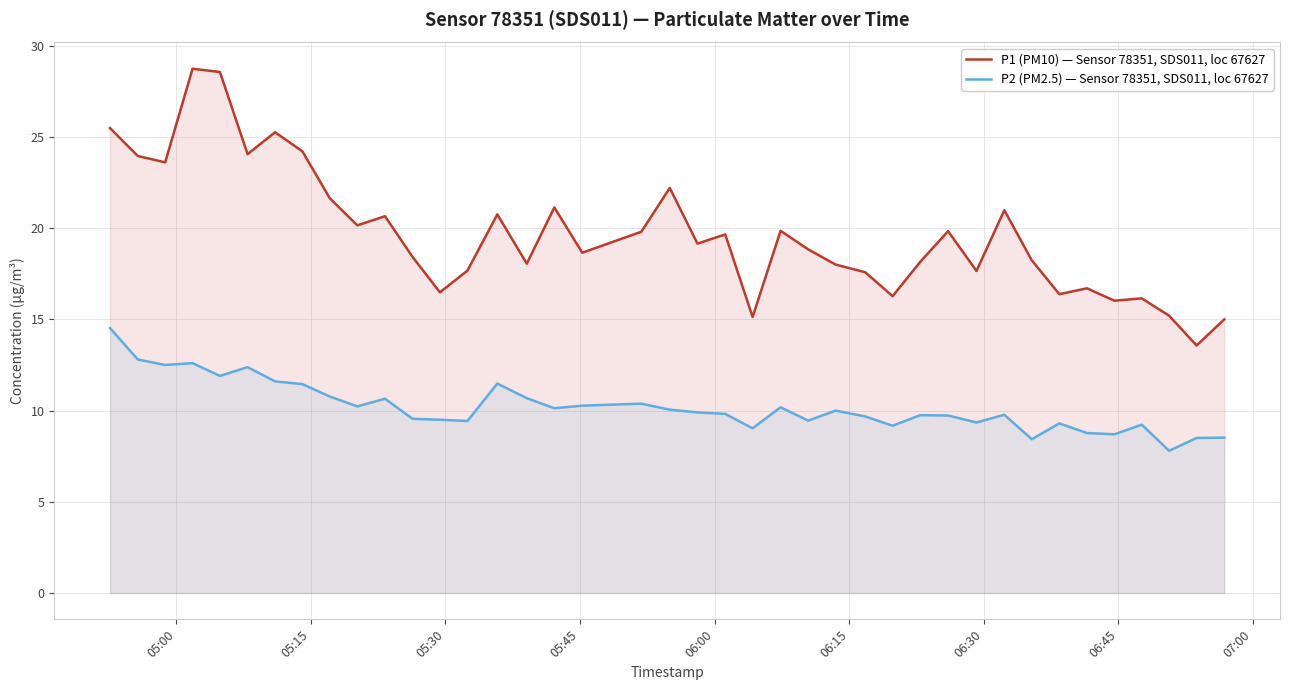

What is the difference between the maximum and minimum values in the P2 (PM2.5) — Sensor 78351, SDS011, loc 67627 series?

6.7